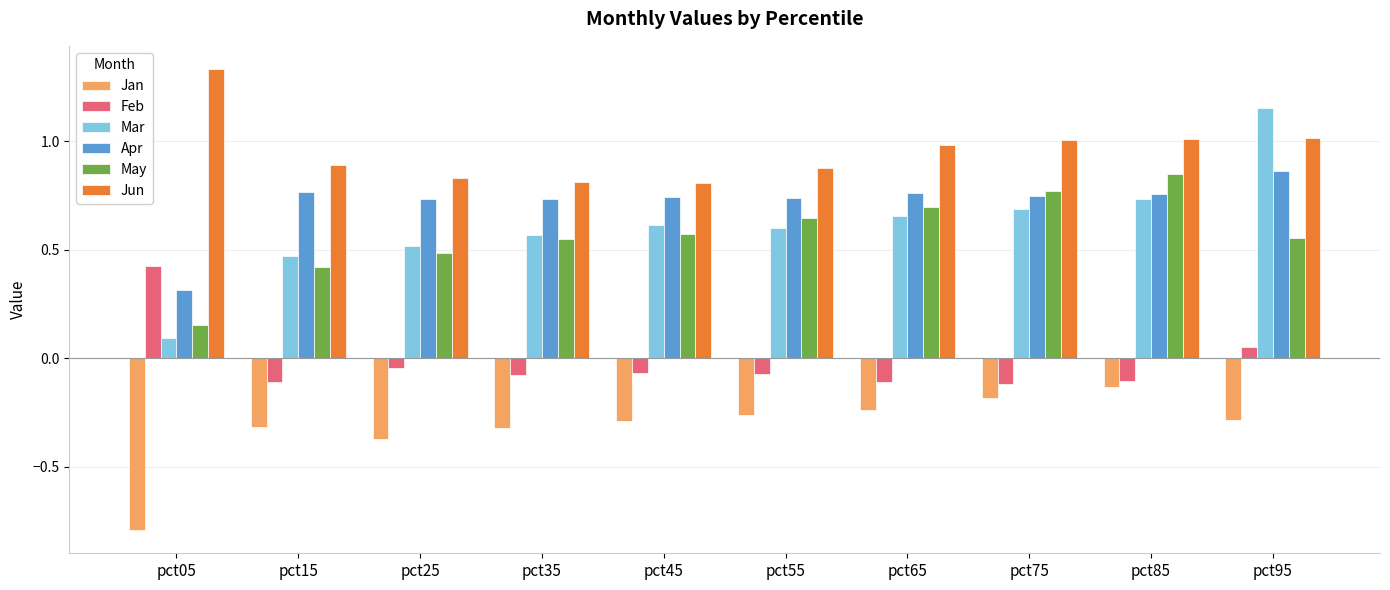

How many groups of bars are there?

10